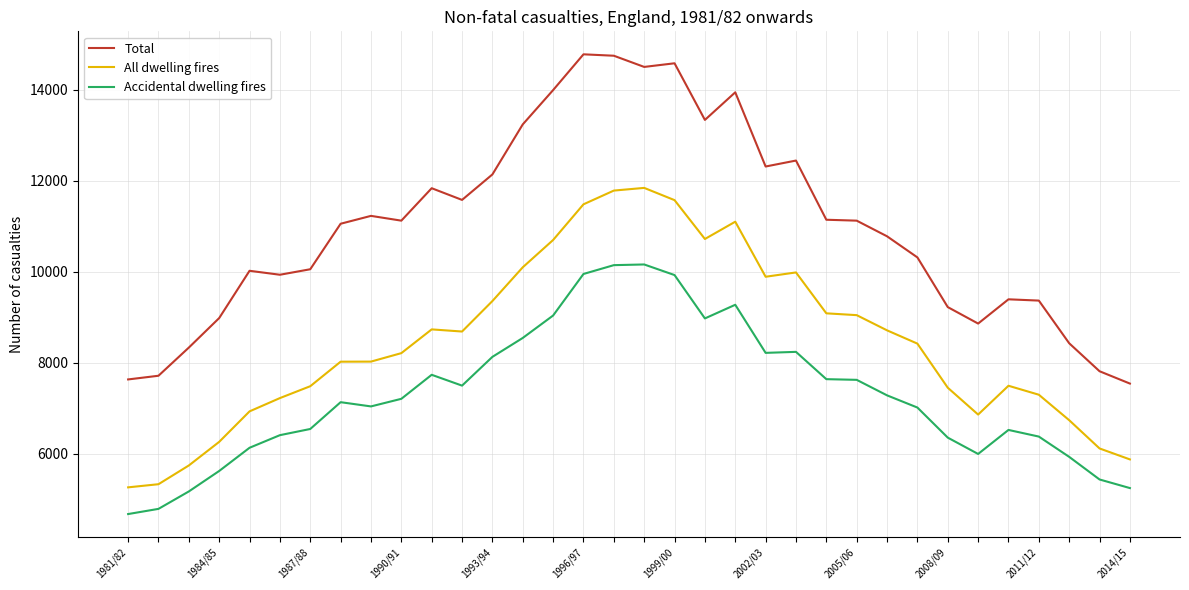

Which series has the widest spread of values?

Total